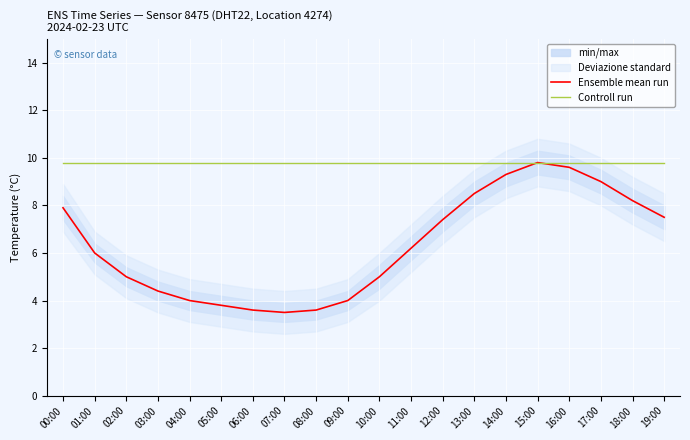

At which category is the sum across all series the highest?

15:00